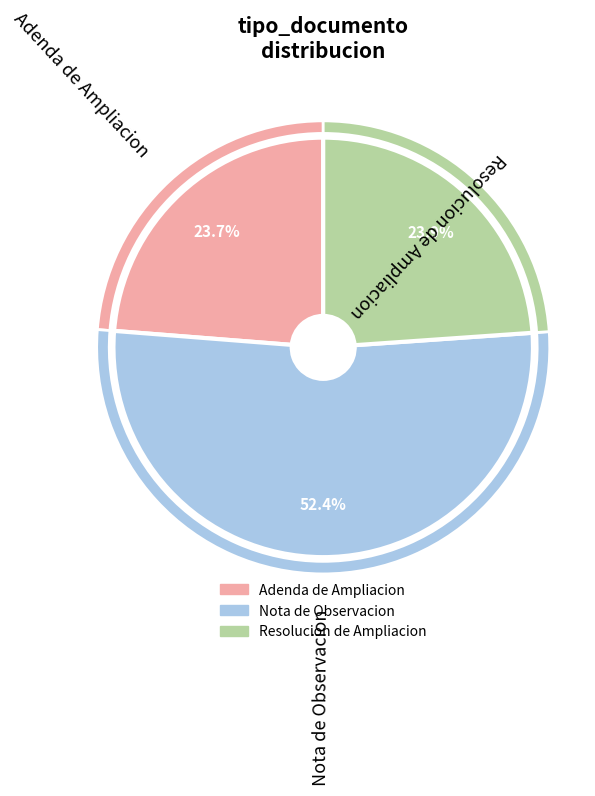

How many segments does this pie chart have?

3